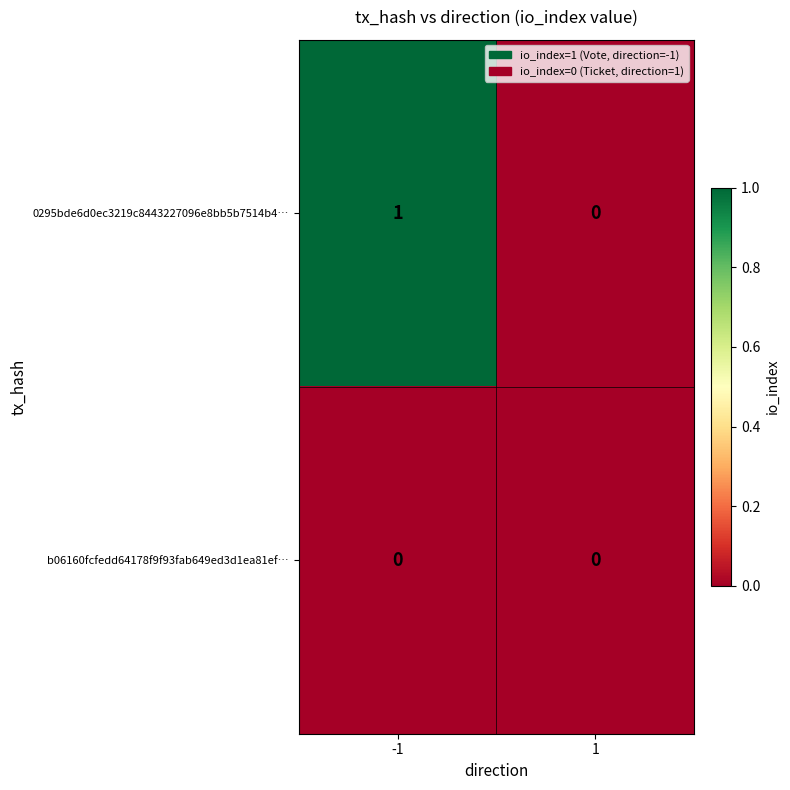

Rank the categories by 0295bde6d0ec3219c8443227096e8bb5b7514b4… value from highest to lowest.

-1, 1